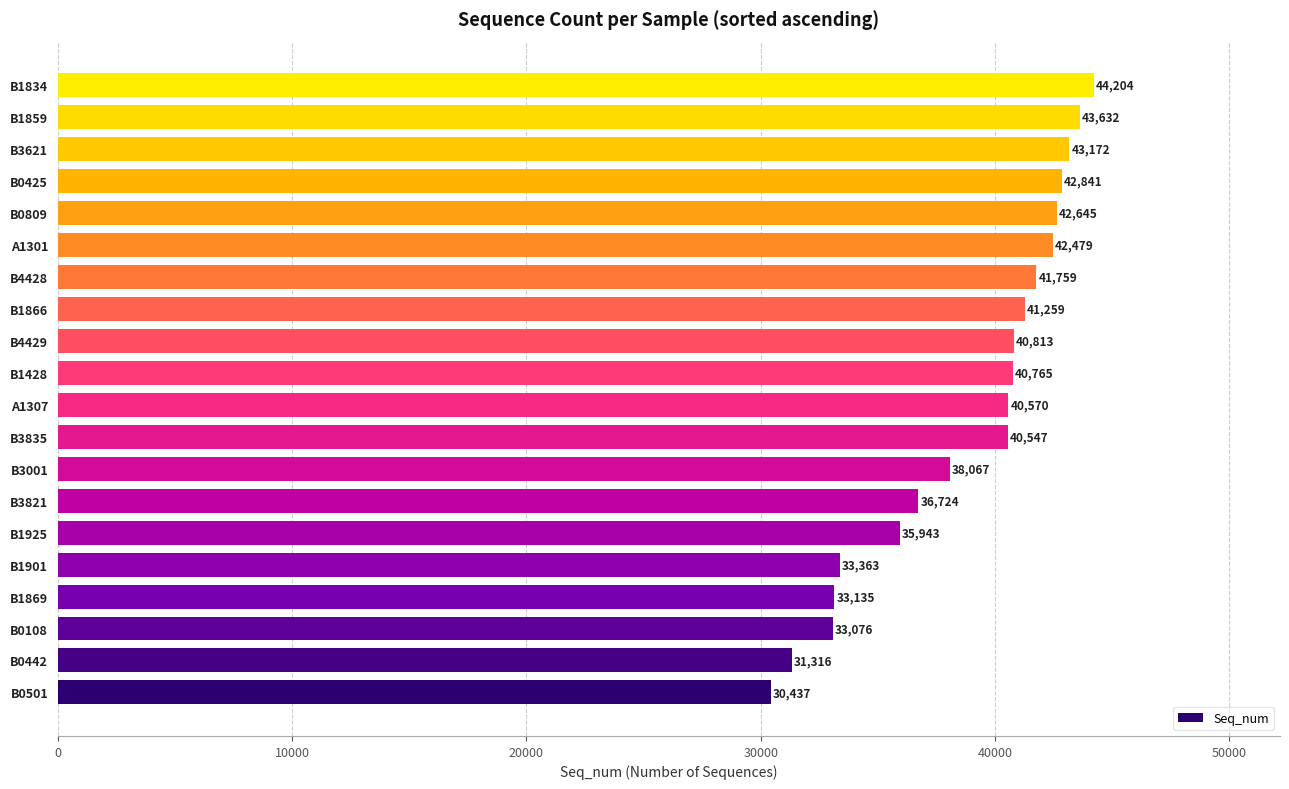

What value does the data have at B3621, to the nearest 100?

43200